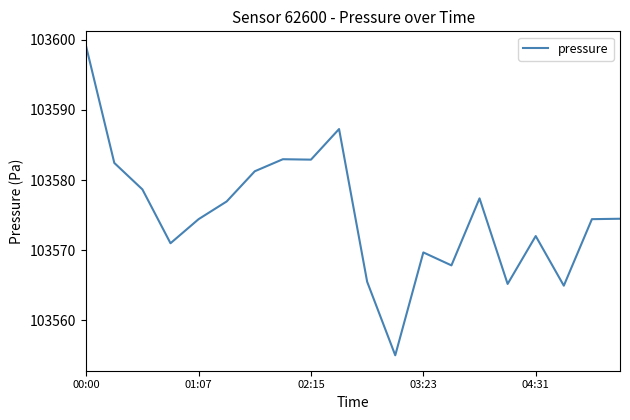

True or false: the data has more than 0 interior local peaks.

True